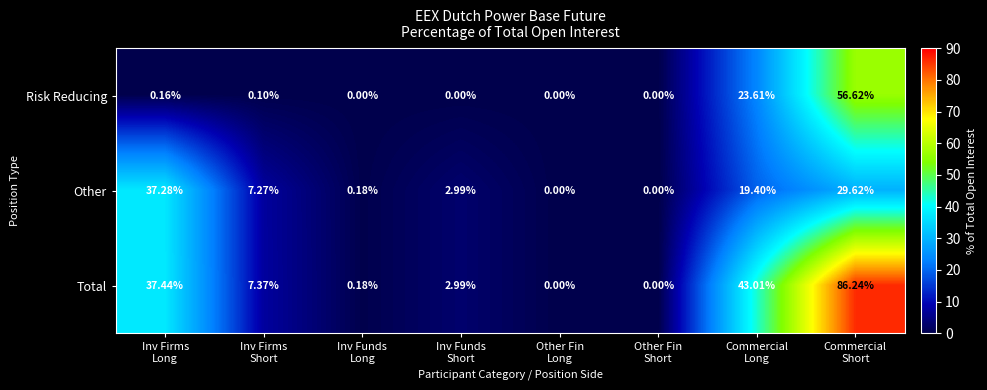

How many values in the Other series are below 7?

4